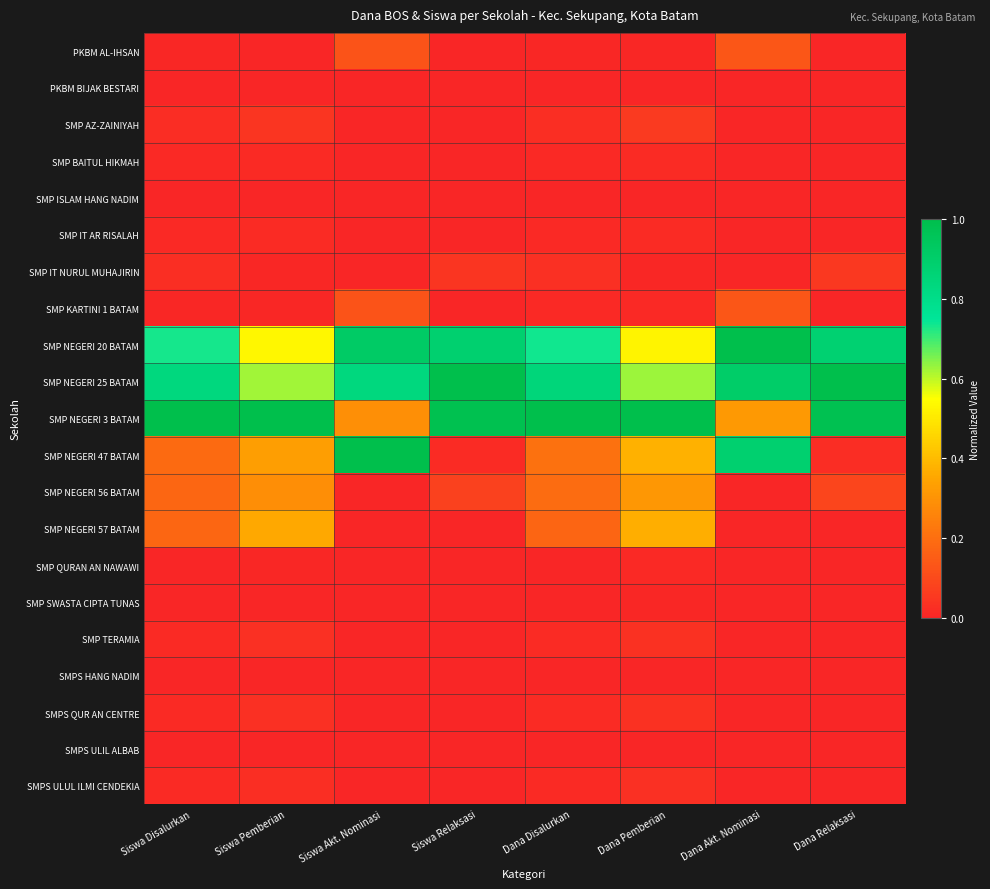

Which has a higher value, Dana Disalurkan or Dana Pemberian?

Dana Disalurkan